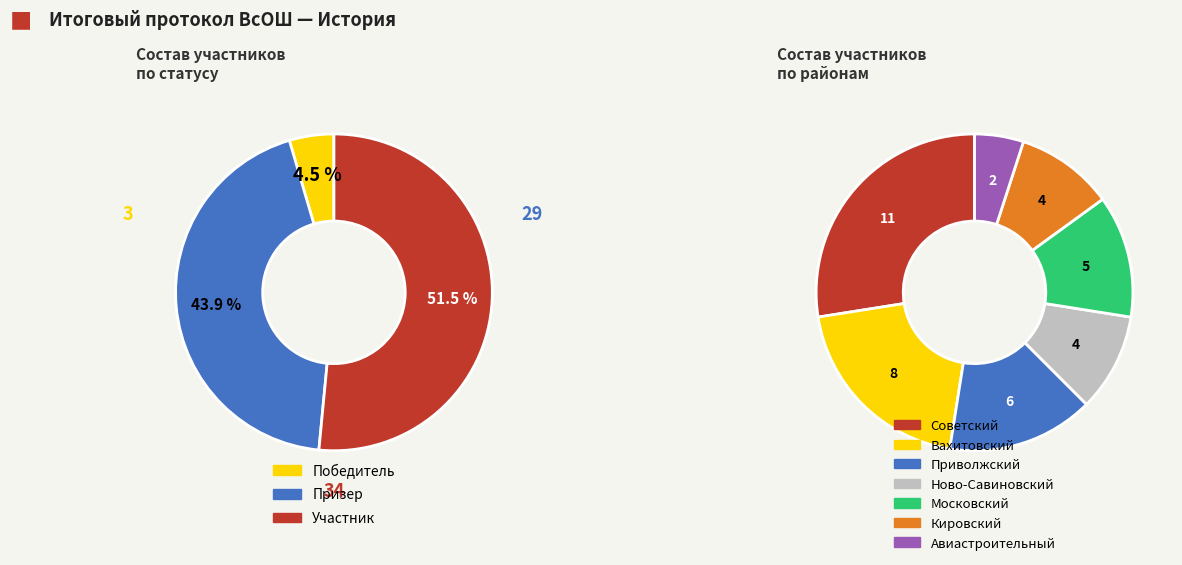

Is Советский the majority of the pie?

No